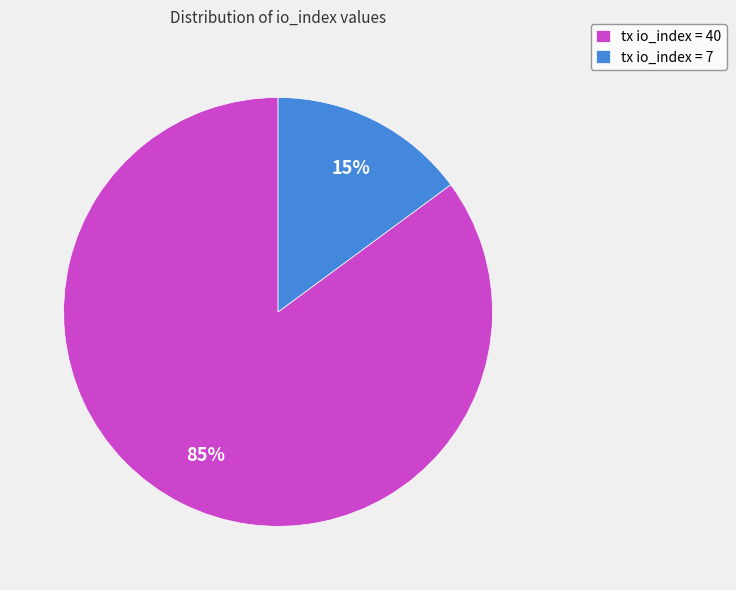

Which slice is the smallest?

tx io_index = 7